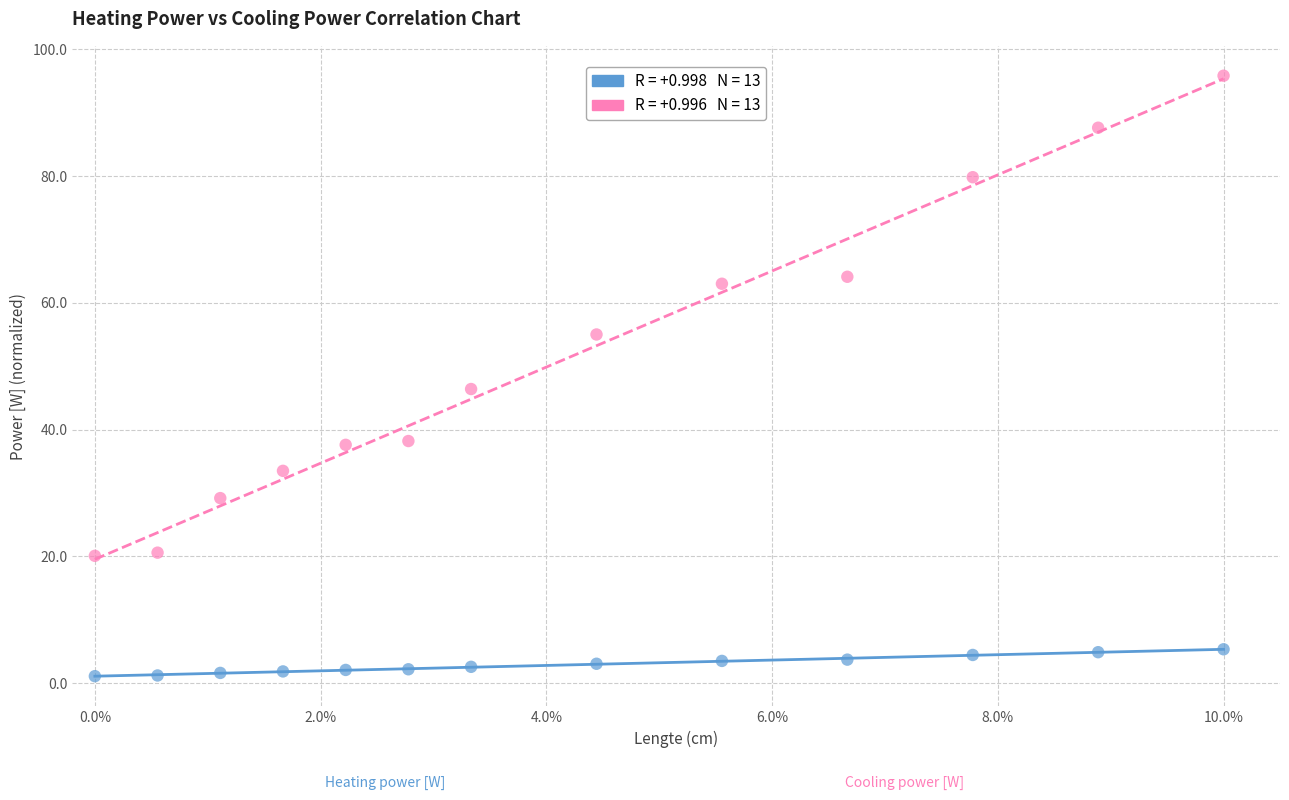

Across all data points, what is the range of X values (max minus min)?

10.0